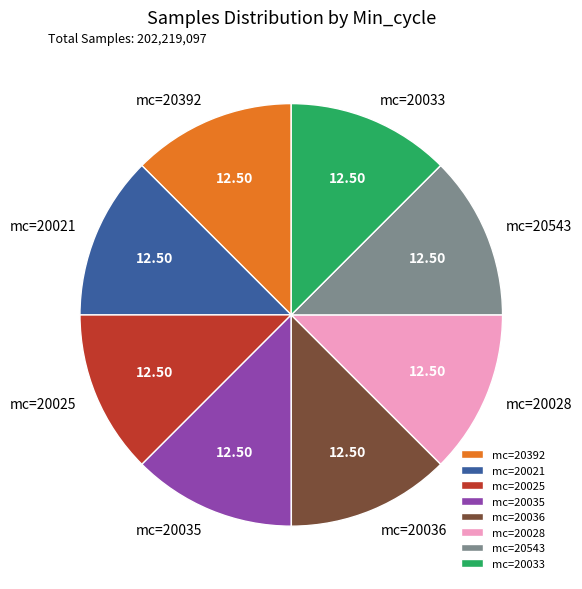

Is the sum of mc=20025 and mc=20028 greater than half?

No